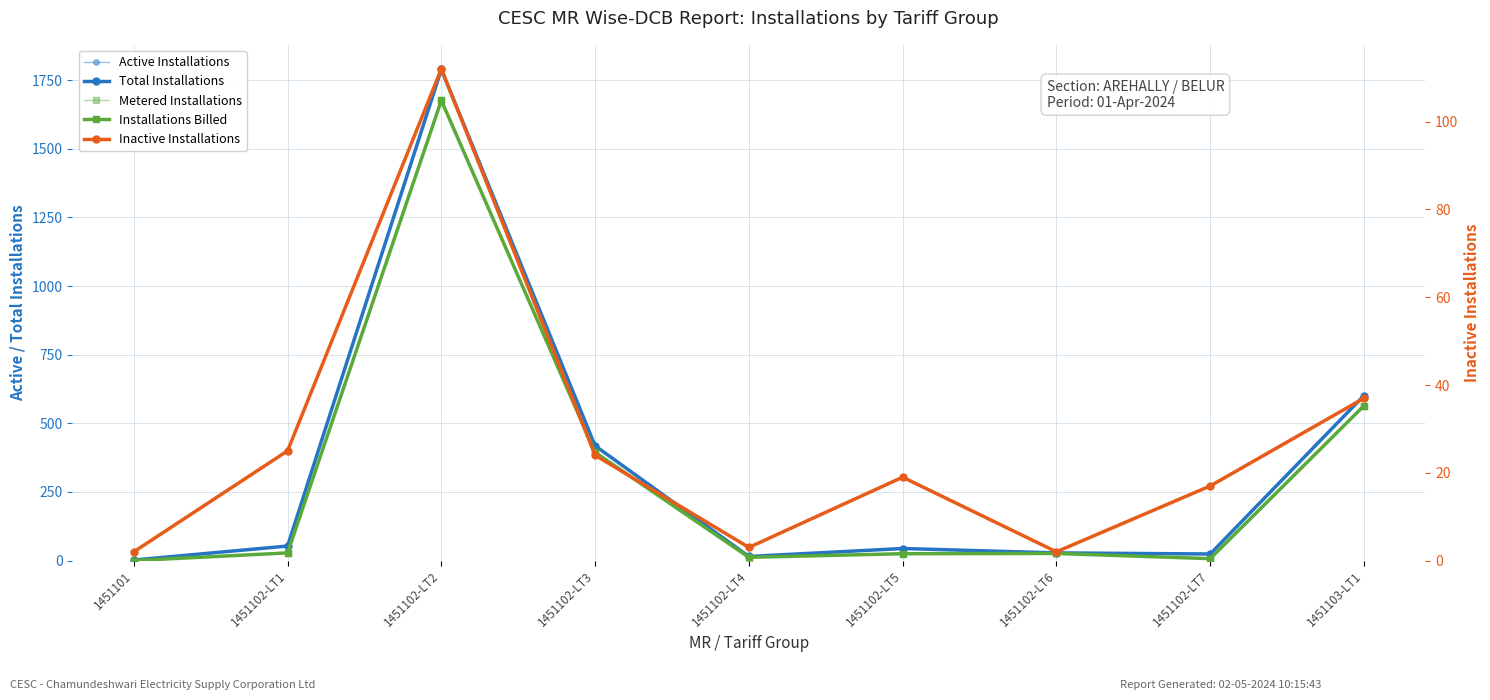

What is the difference between the Inactive Installations values at 1451102-LT1 and 1451102-LT3?

1